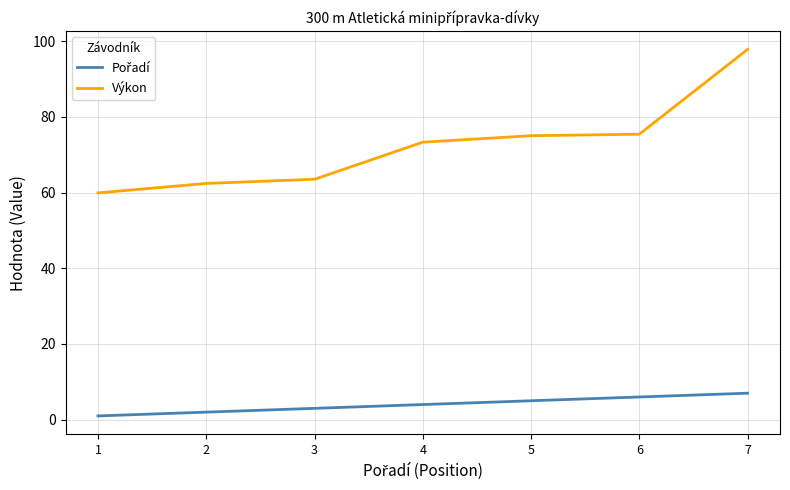

At which category is the sum across all series the highest?

7